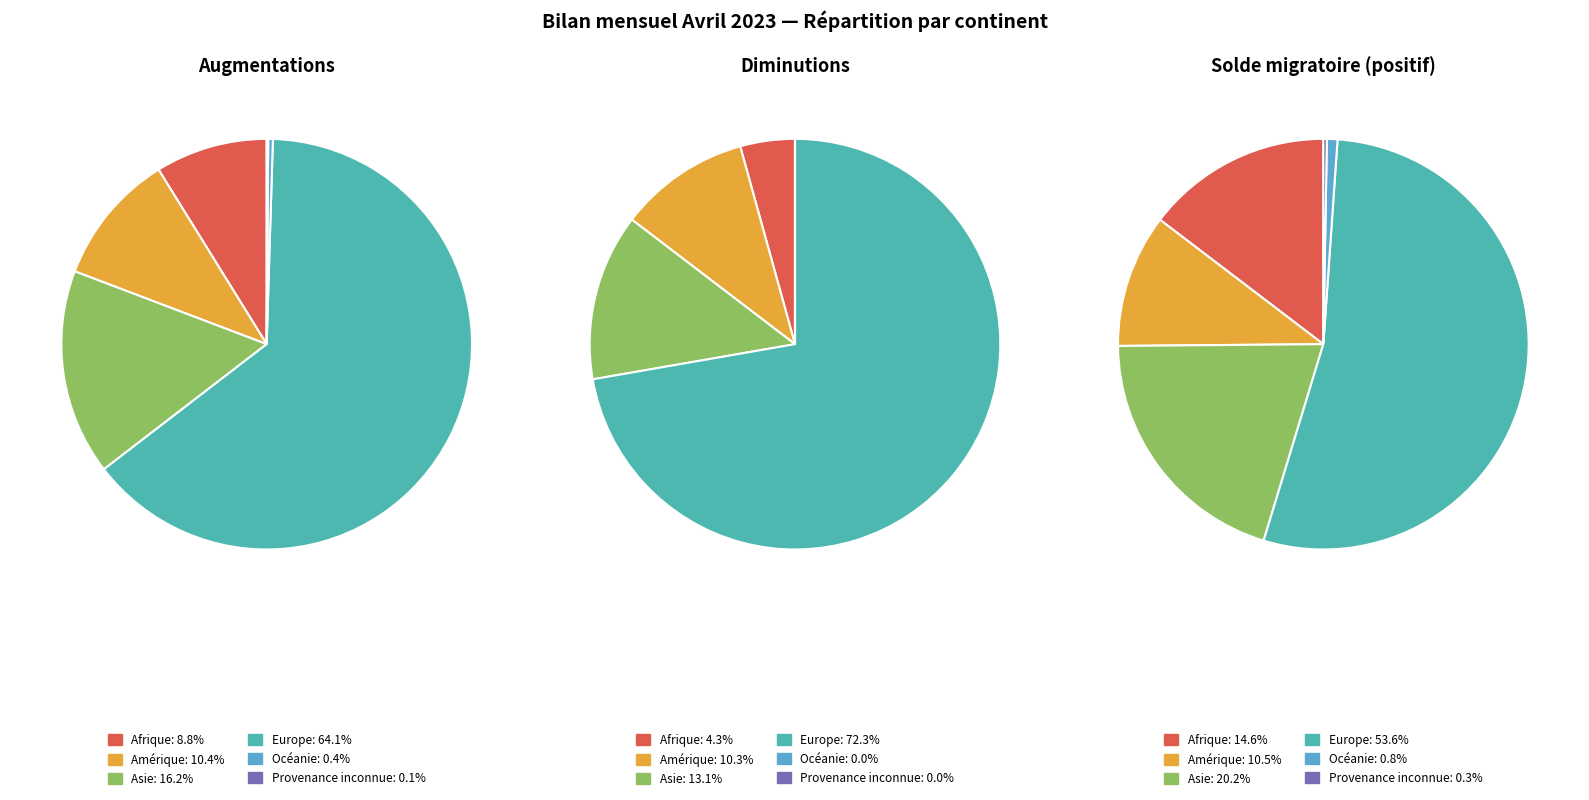

To the nearest percent, what is the combined percentage of Europe and Afrique?

68%